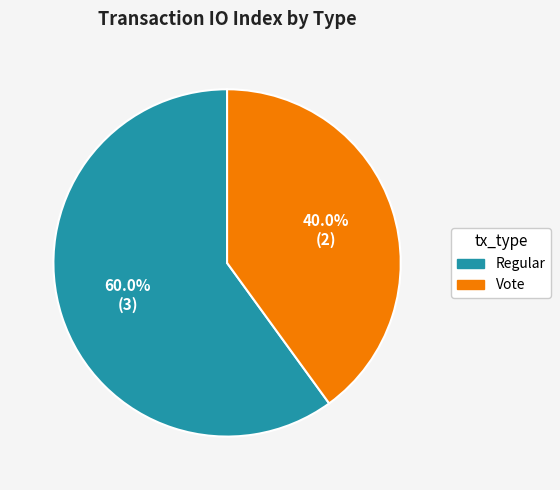

What percentage is the Regular slice, to the nearest percent?

60%